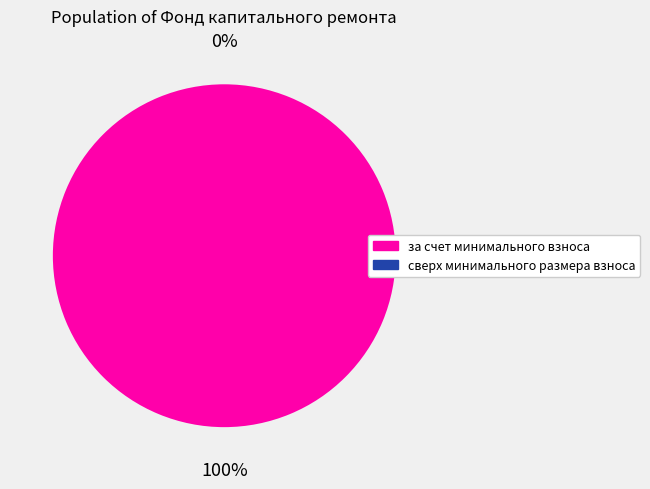

To the nearest percent, what is the average slice percentage?

50%